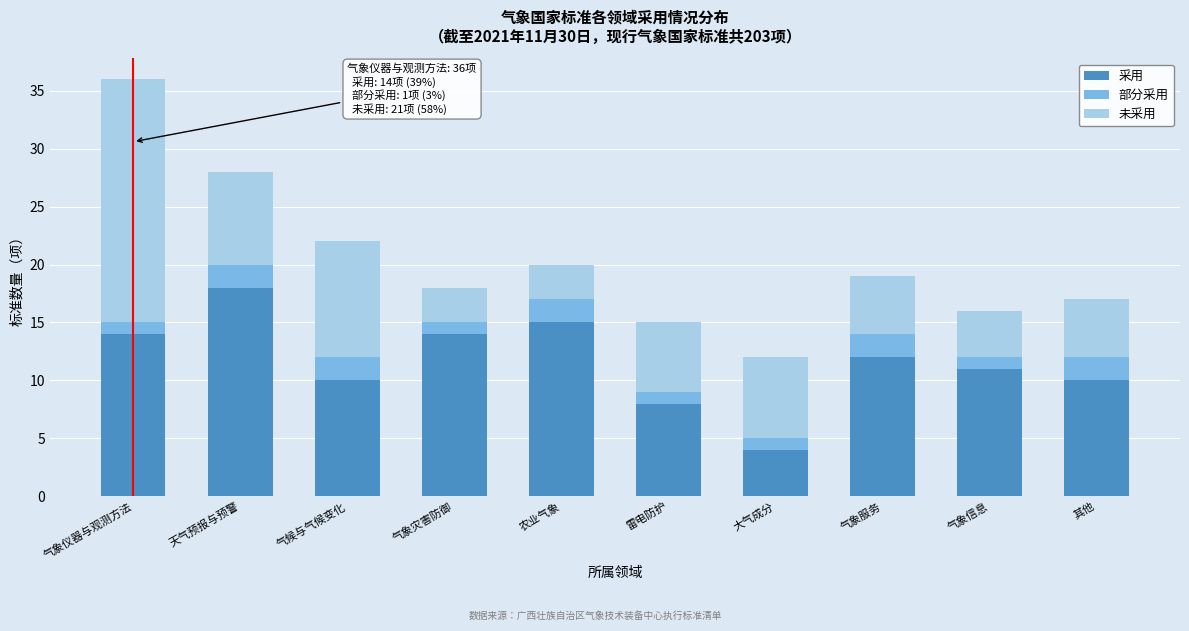

Reading right to left, what are the values for 采用?

其他=10	气象信息=11	气象服务=12	大气成分=4	雷电防护=8	农业气象=15	气象灾害防御=14	气候与气候变化=10	天气预报与预警=18	气象仪器与观测方法=14